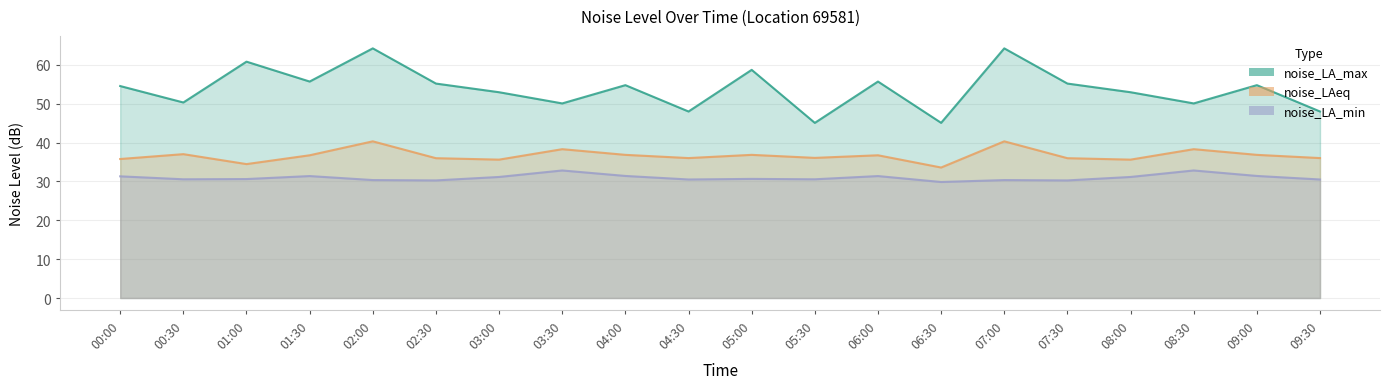

What is the label of the 12th point from the left?

05:30